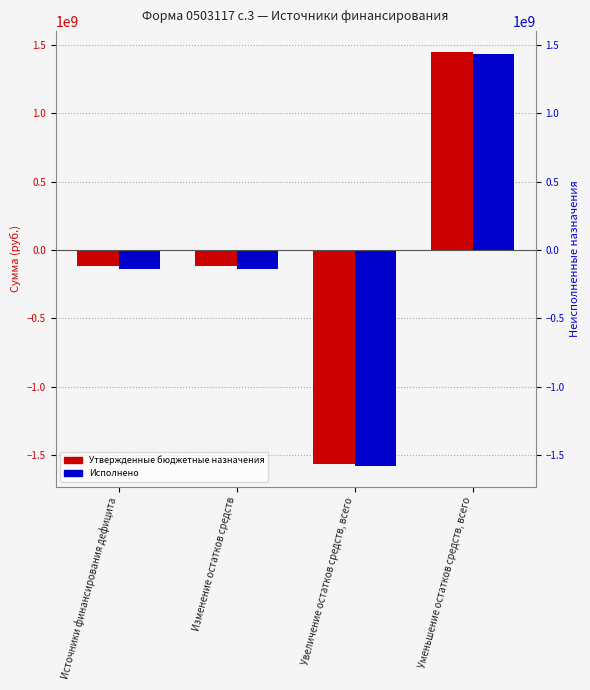

What is the spread (max minus min) of values at Изменение остатков средств?

24627334.0